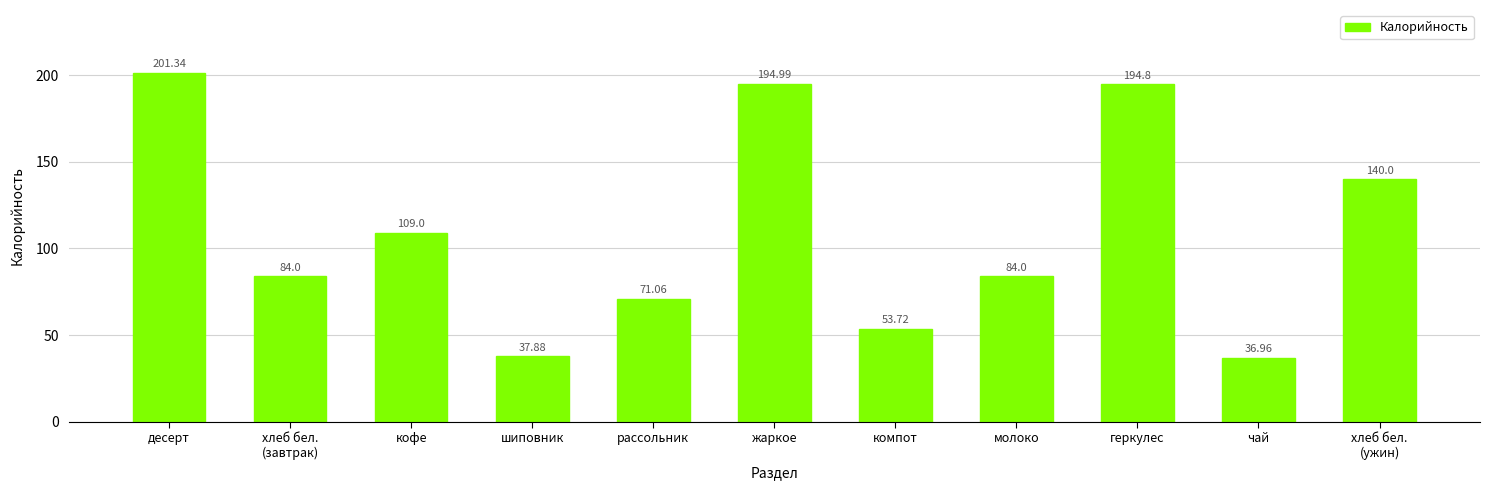

Count the number of categories in the chart.

11